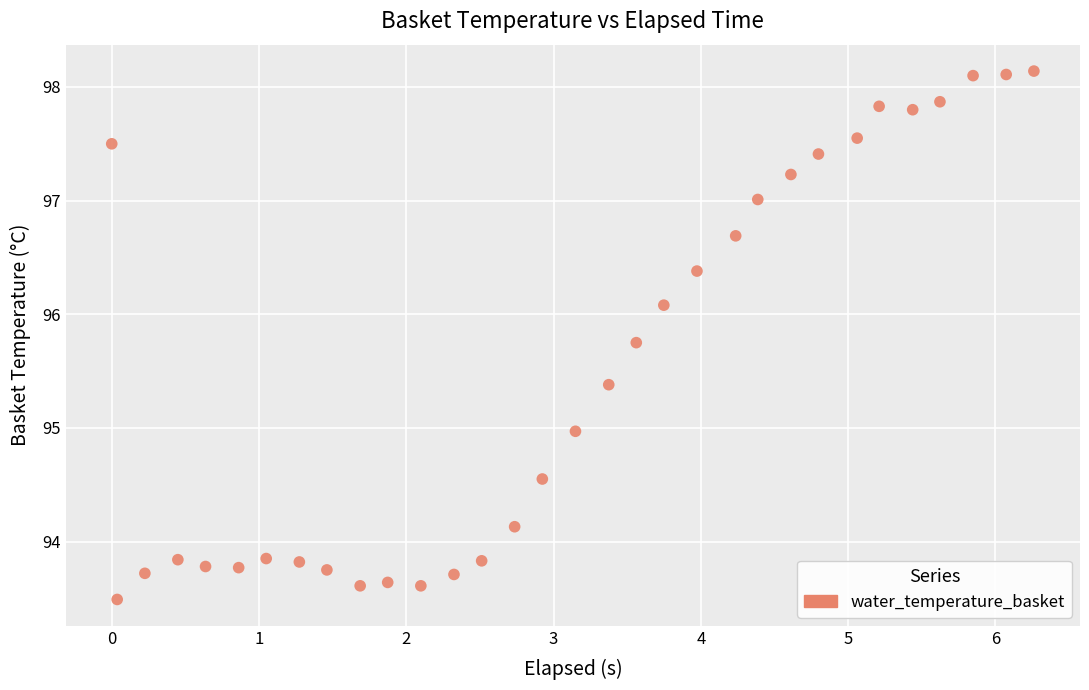

What is the range of X values (max minus min)?

6.3